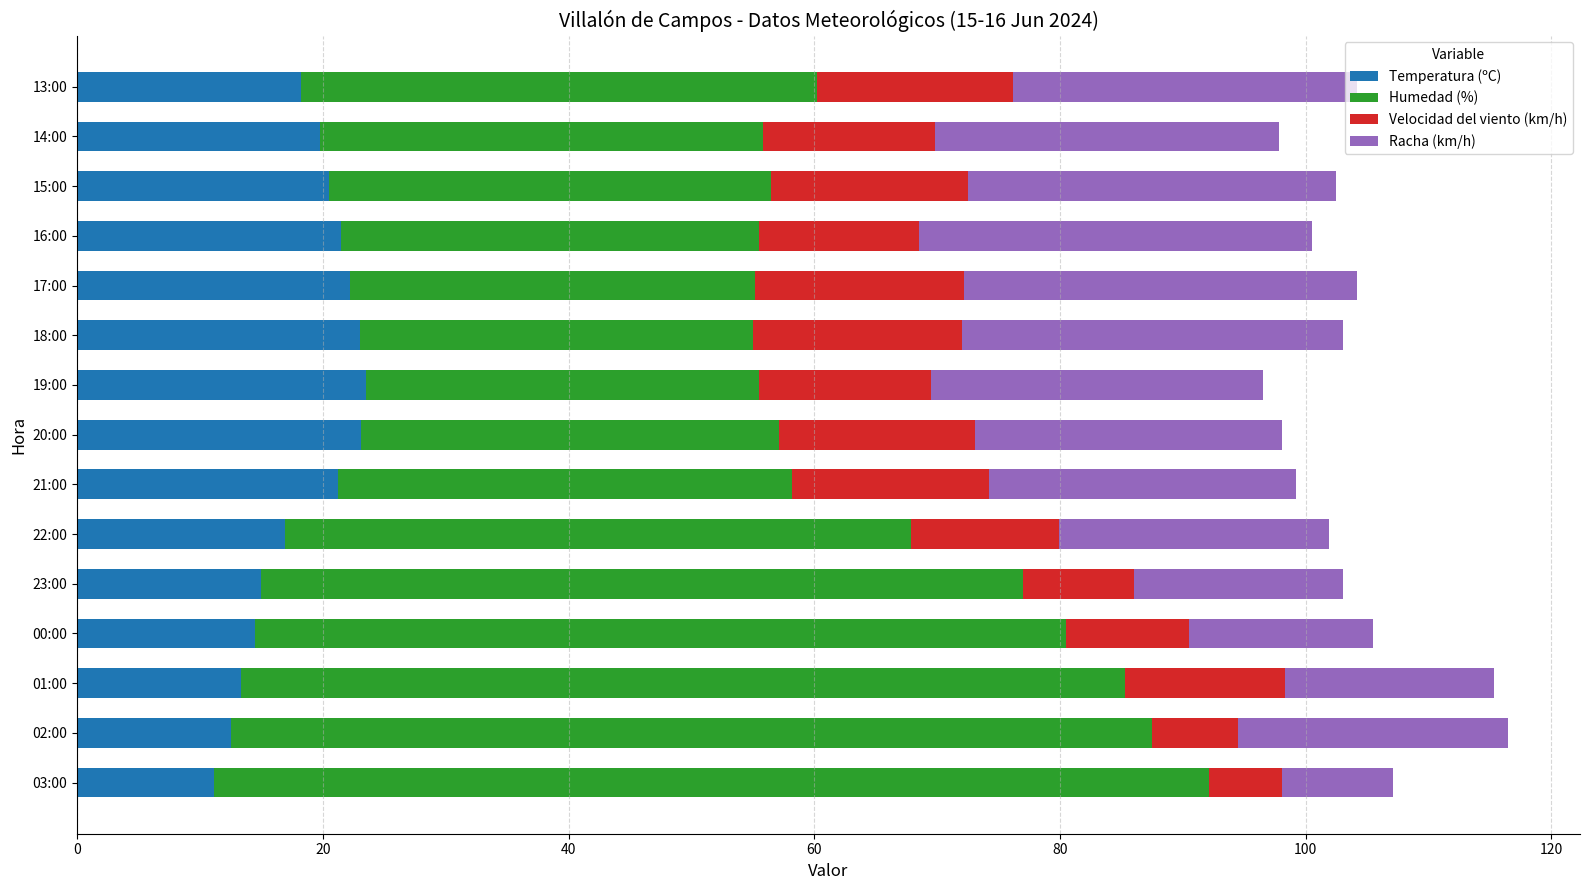

What is the lowest value of the Temperatura (ºC) series?

11.1